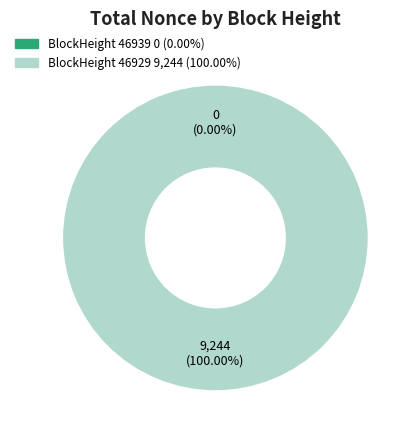

Count the number of slices in the pie.

2